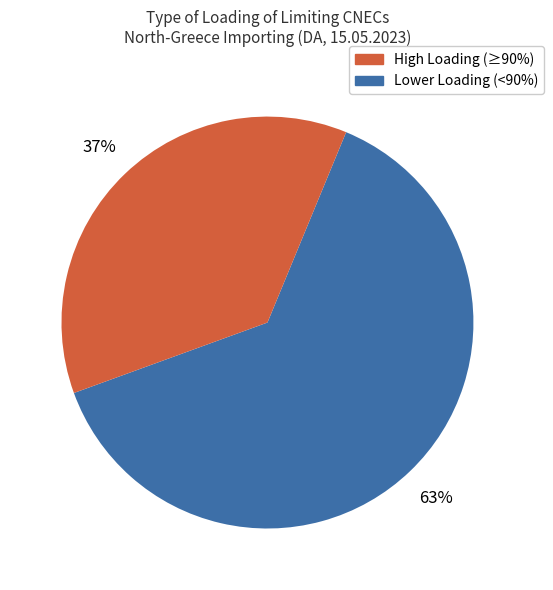

To the nearest percent, what is the difference between the largest and smallest slice percentages?

26%